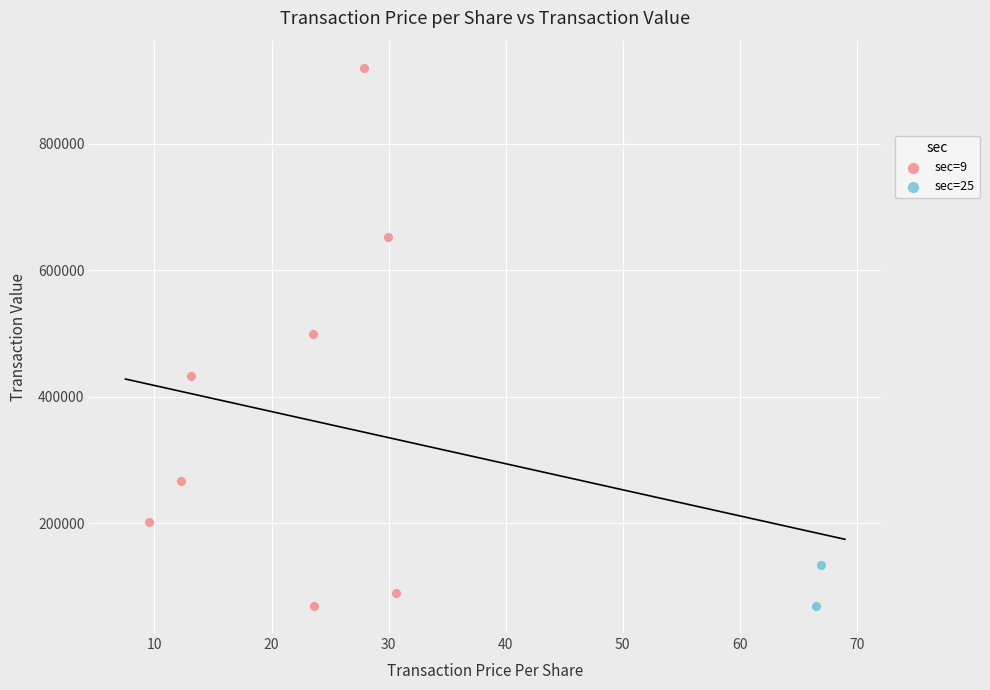

What are all the series names shown in the legend?

sec=9, sec=25